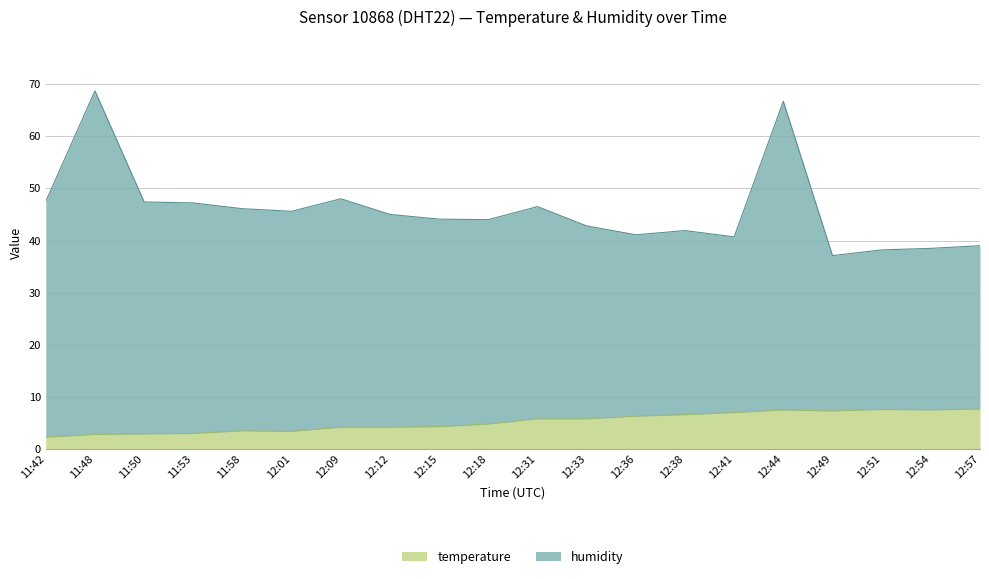

Where is the first local minimum for temperature?

12:01